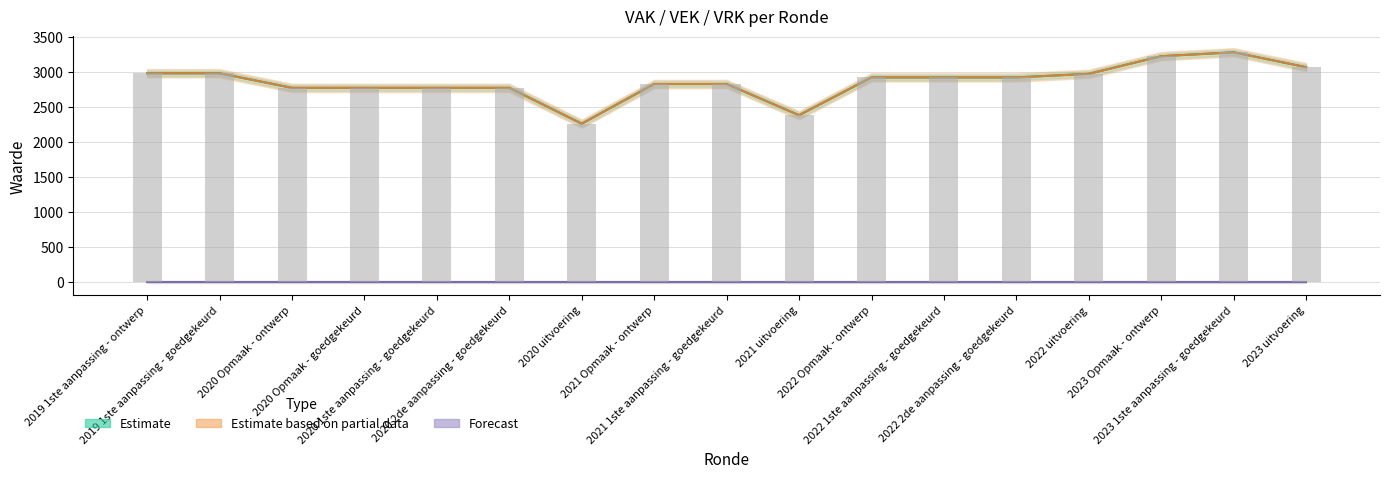

What is the difference between the VAK values at 2020 uitvoering and 2020 Opmaak - ontwerp?

512